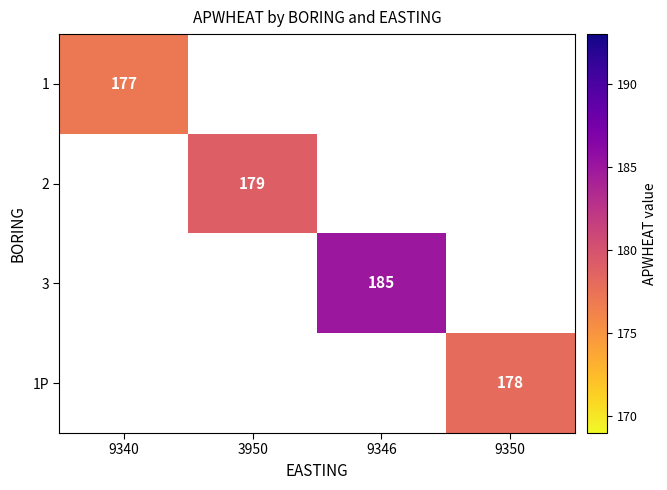

Which has a higher value, 9340 or 9350?

9350